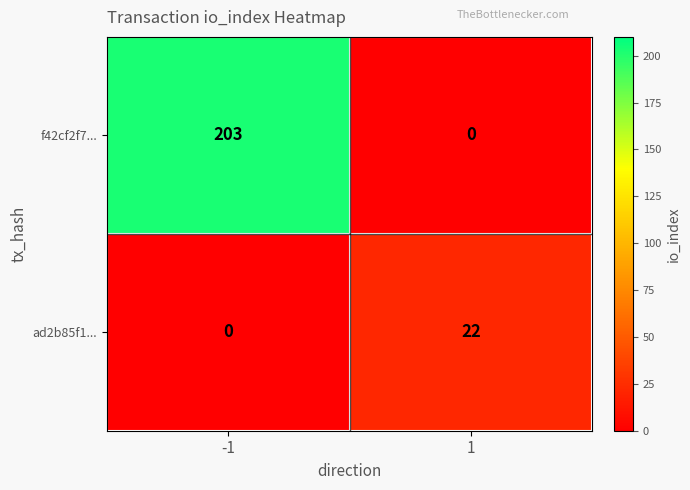

Rank the series by their average value, from lowest to highest.

ad2b85f1..., f42cf2f7...